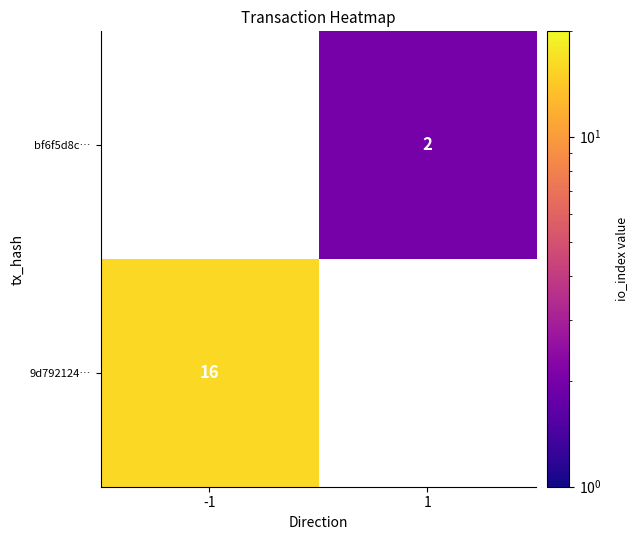

The value of bf6f5d8c… at 1 is 2. True or false?

True